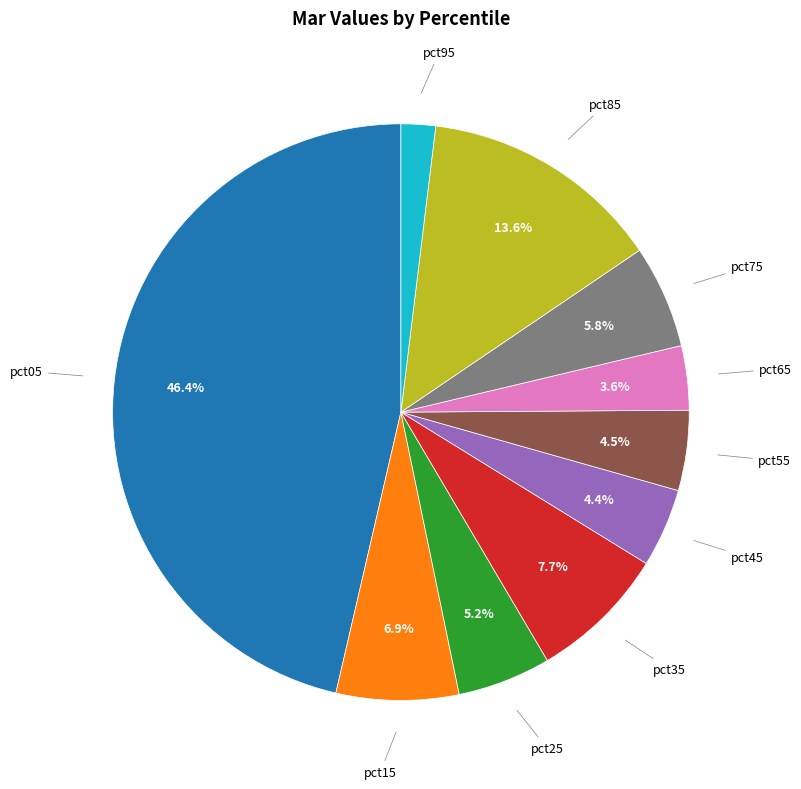

To the nearest percent, what is the average slice percentage?

10%